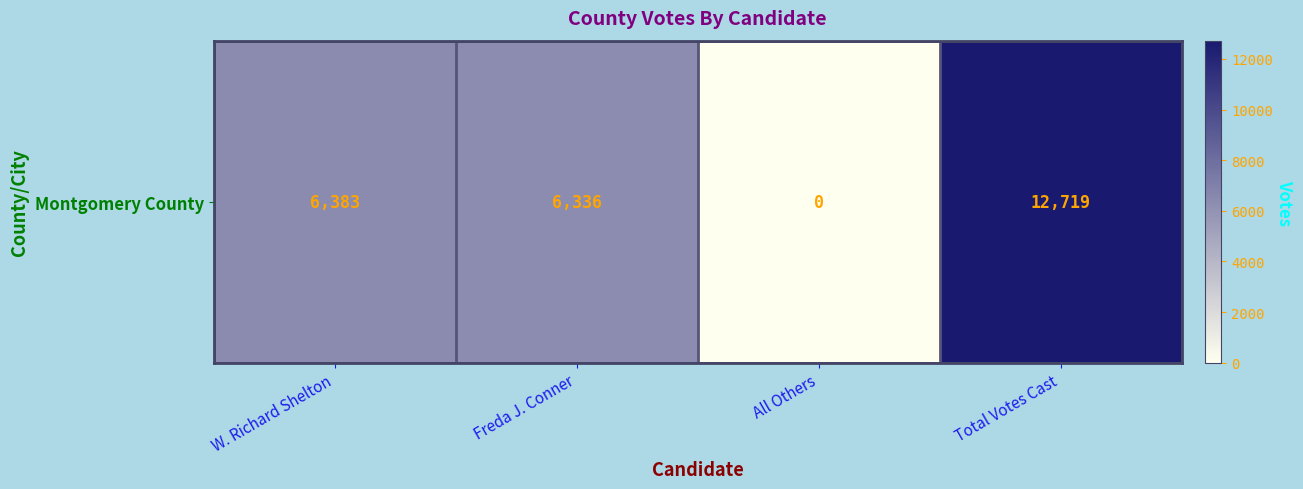

Which has a higher value, W. Richard Shelton or All Others?

W. Richard Shelton